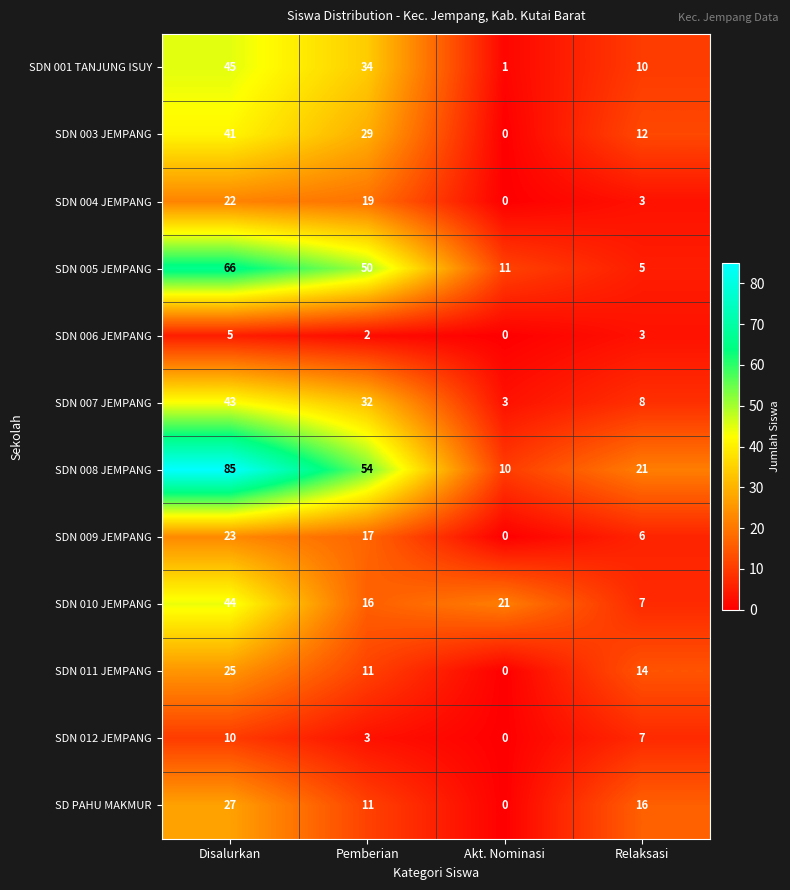

What is the greatest value displayed?

85